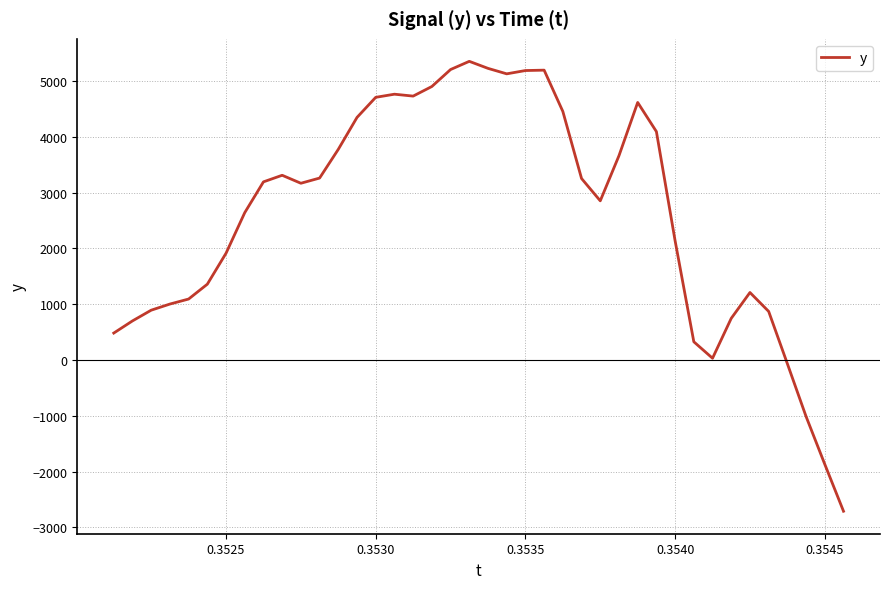

What is the greatest value displayed?

5351